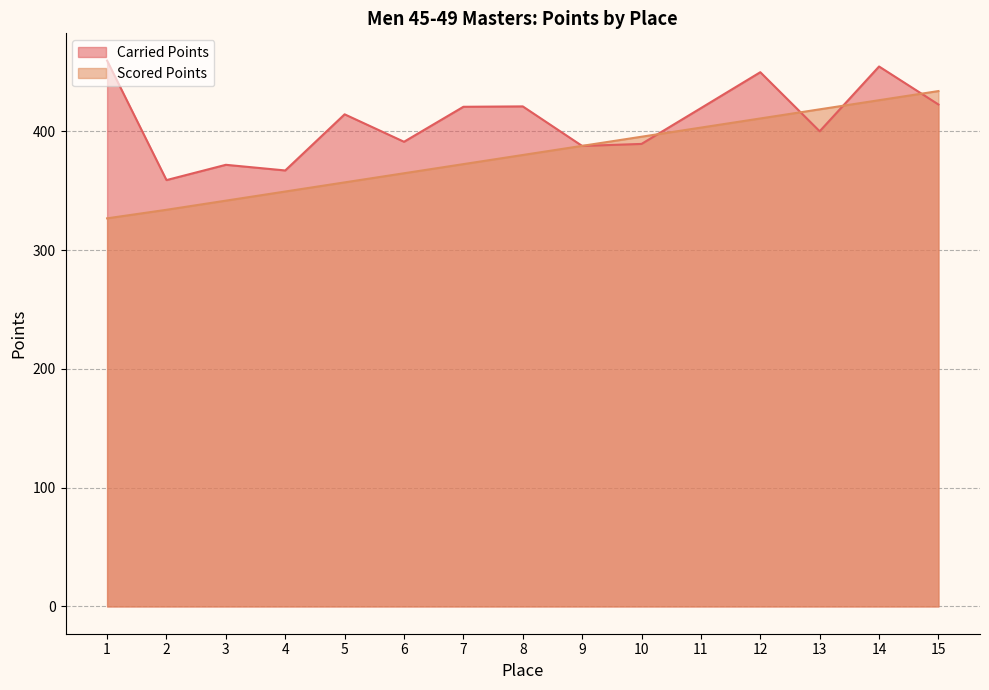

List the series in order of their peak value, highest first.

Carried Points, Scored Points